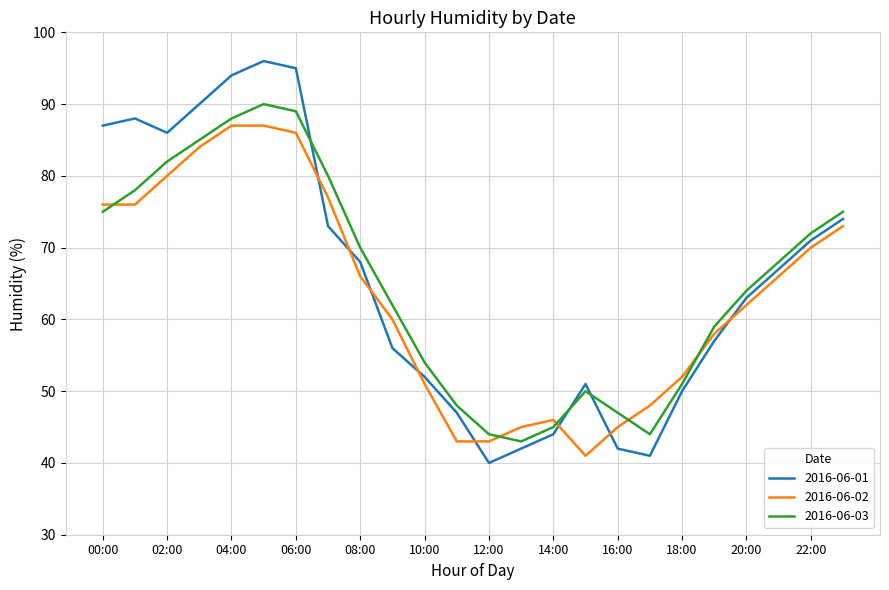

What is the smallest value displayed?

40